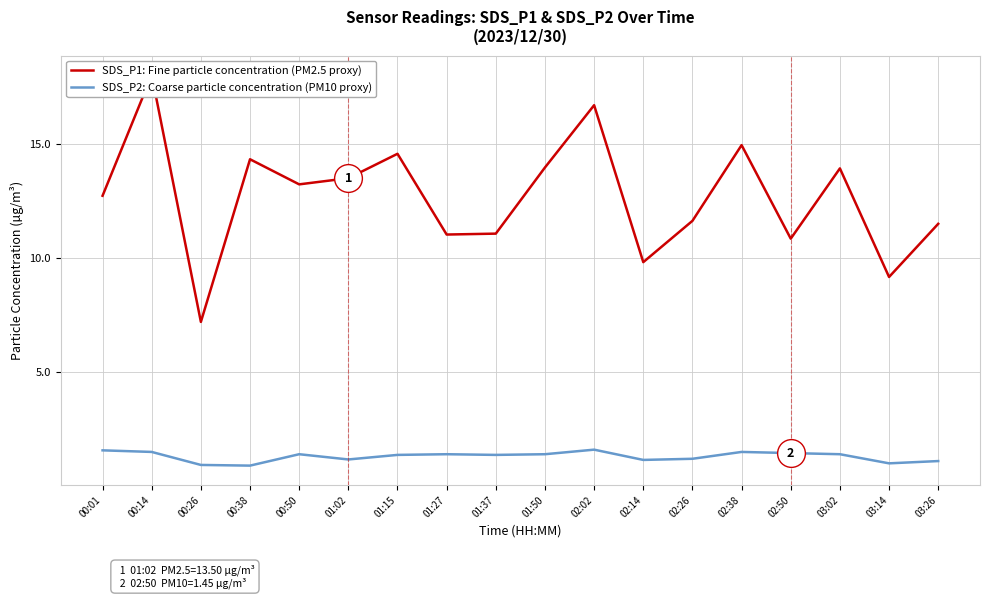

How many lines are shown in the chart?

2